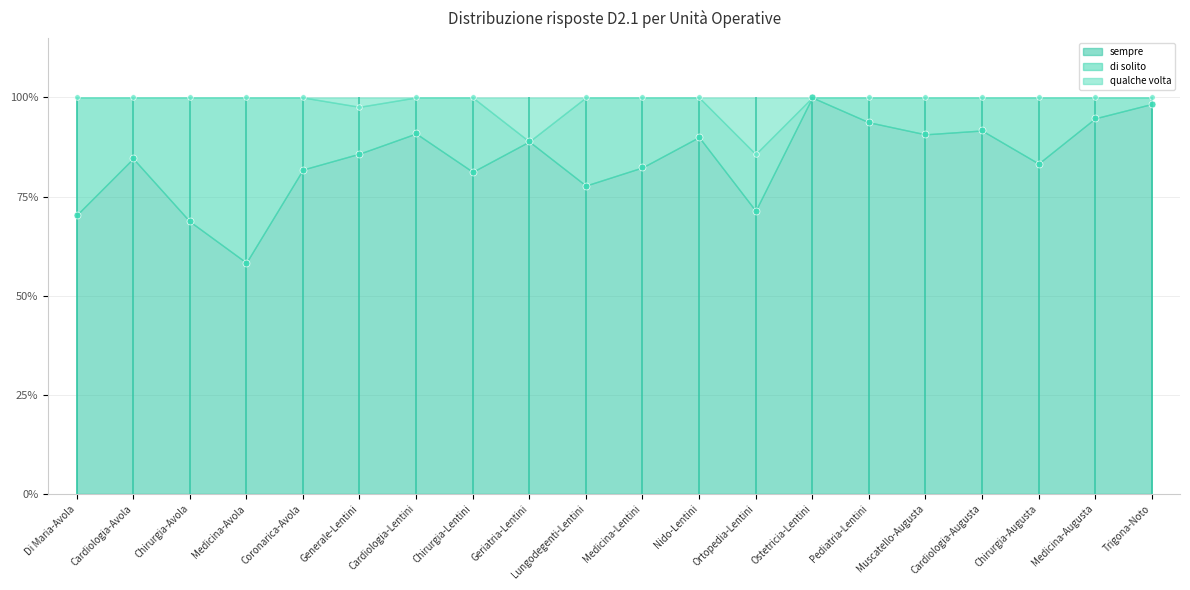

Which series has the largest total across all categories?

sempre